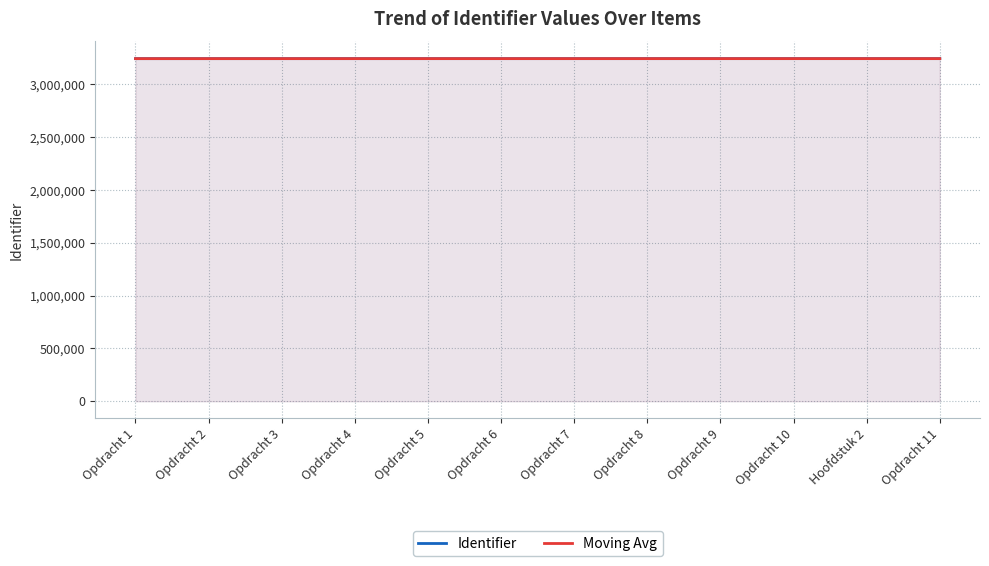

What is the minimum value shown in the chart?

3243331.0